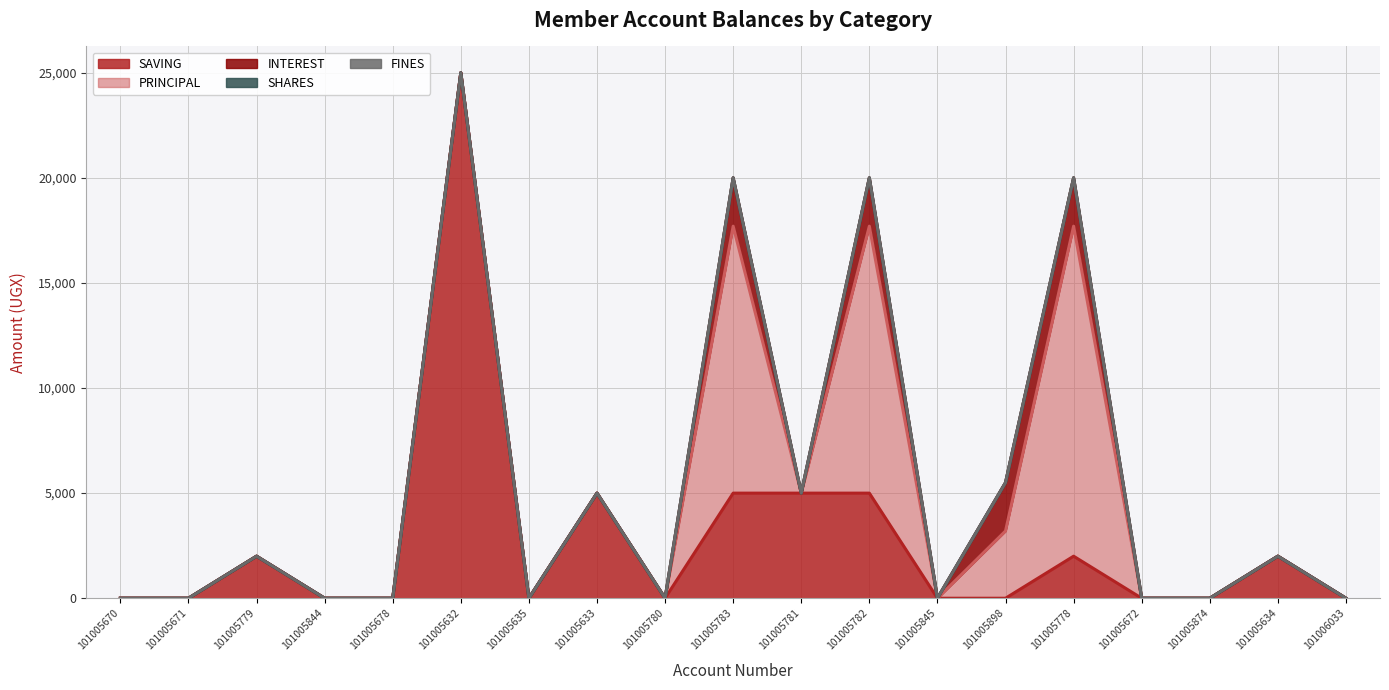

How many series are shown in this chart?

5